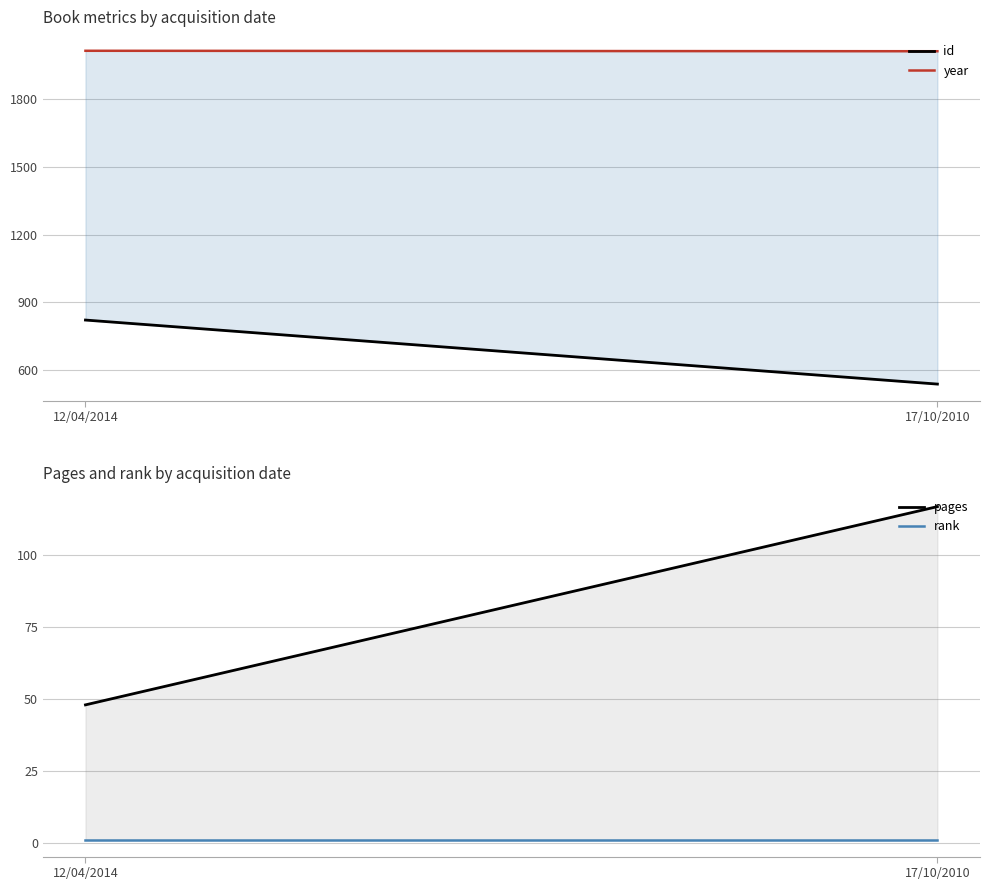

How many lines are shown in the chart?

4